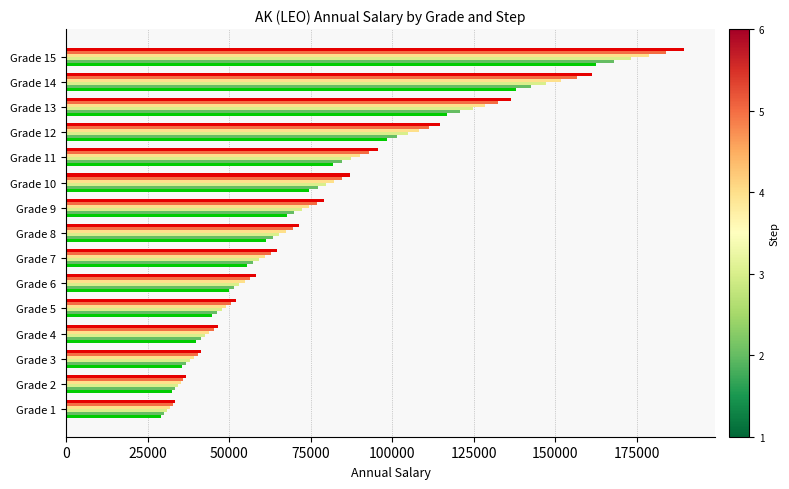

How many categories are shown in the chart?

15